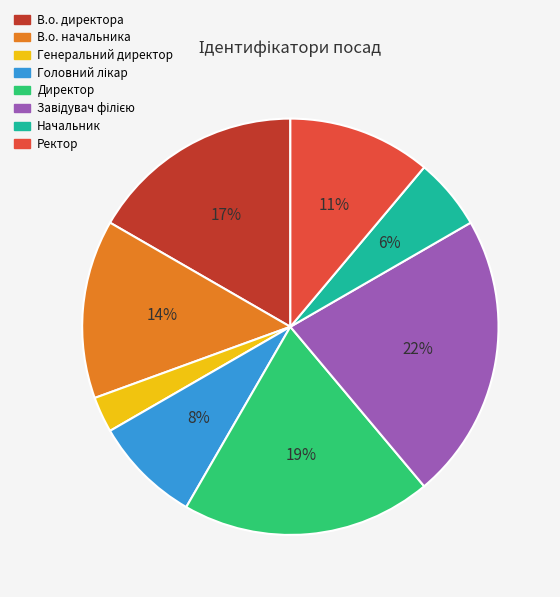

To the nearest percent, what percentage of the pie is Директор?

19%